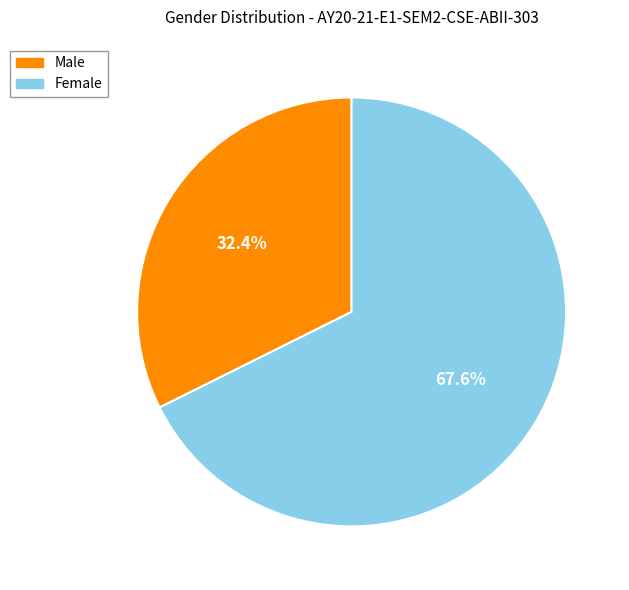

Count the number of slices in the pie.

2